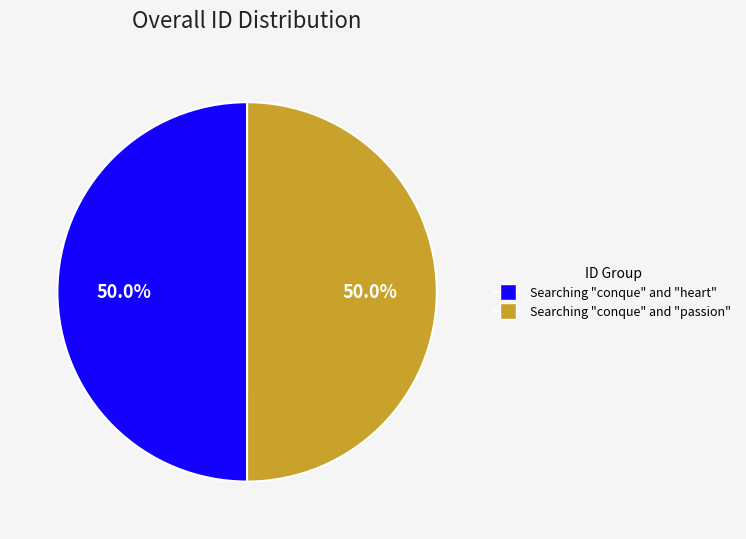

Approximately how many times larger is the value at Searching "conque" and "passion" compared to Searching "conque" and "heart"?

1.0